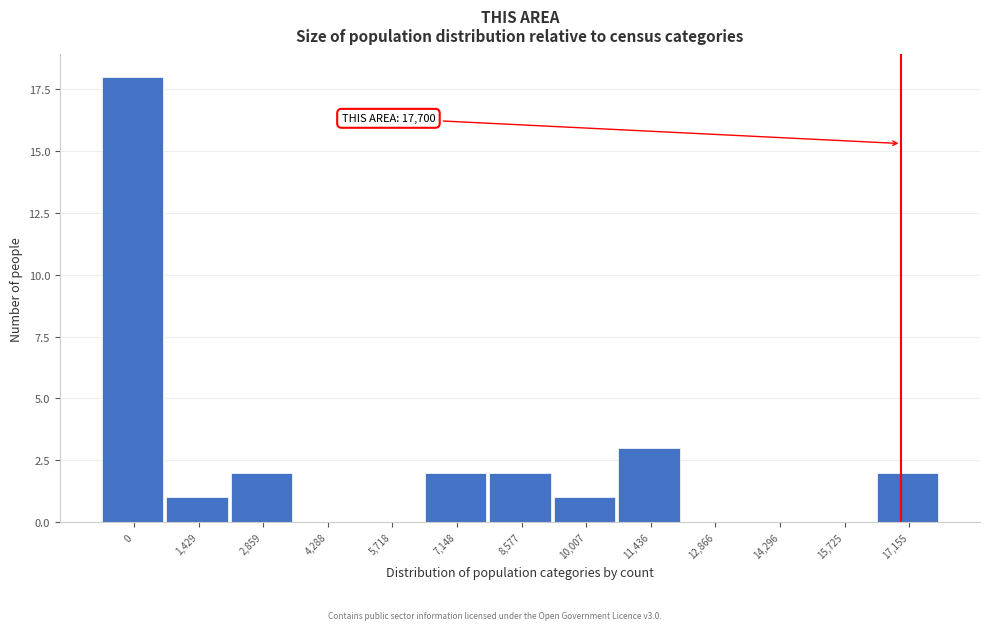

Reading left to right, list all the values displayed in this chart.

0=18	1,429=1	2,859=2	4,288=0	5,718=0	7,148=2	8,577=2	10,007=1	11,436=3	12,866=0	14,296=0	15,725=0	17,155=2